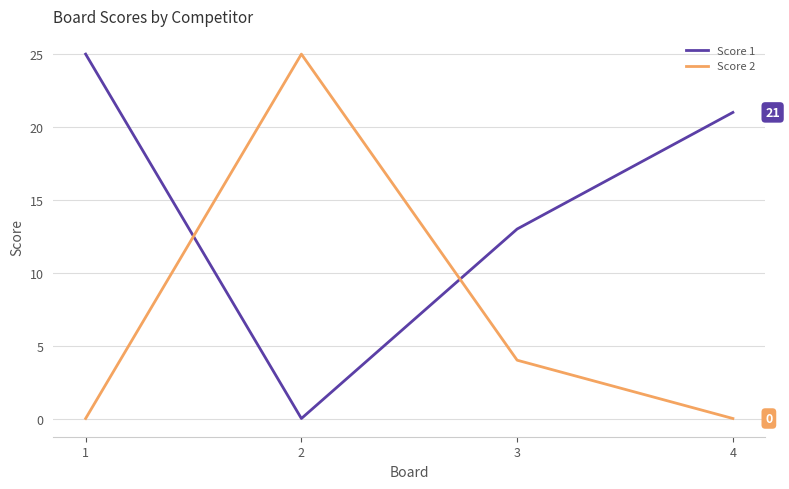

At how many categories does at least one series exceed 22?

2